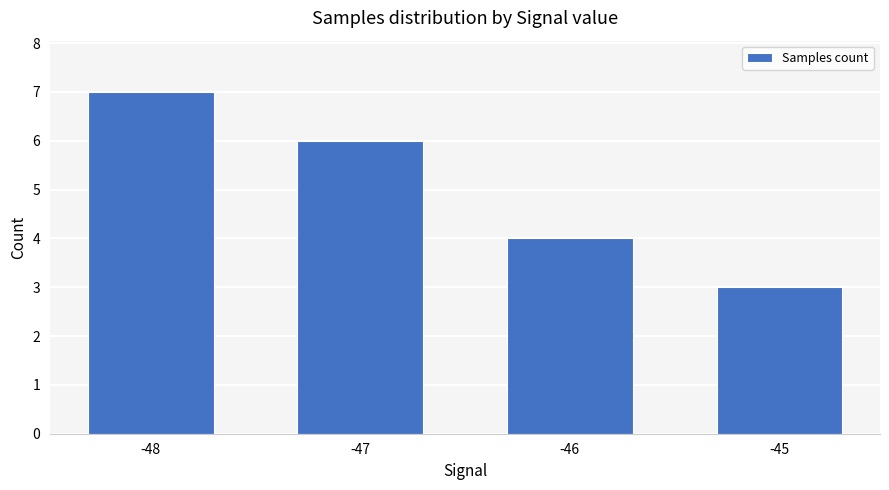

What is the difference between the maximum and minimum values?

4